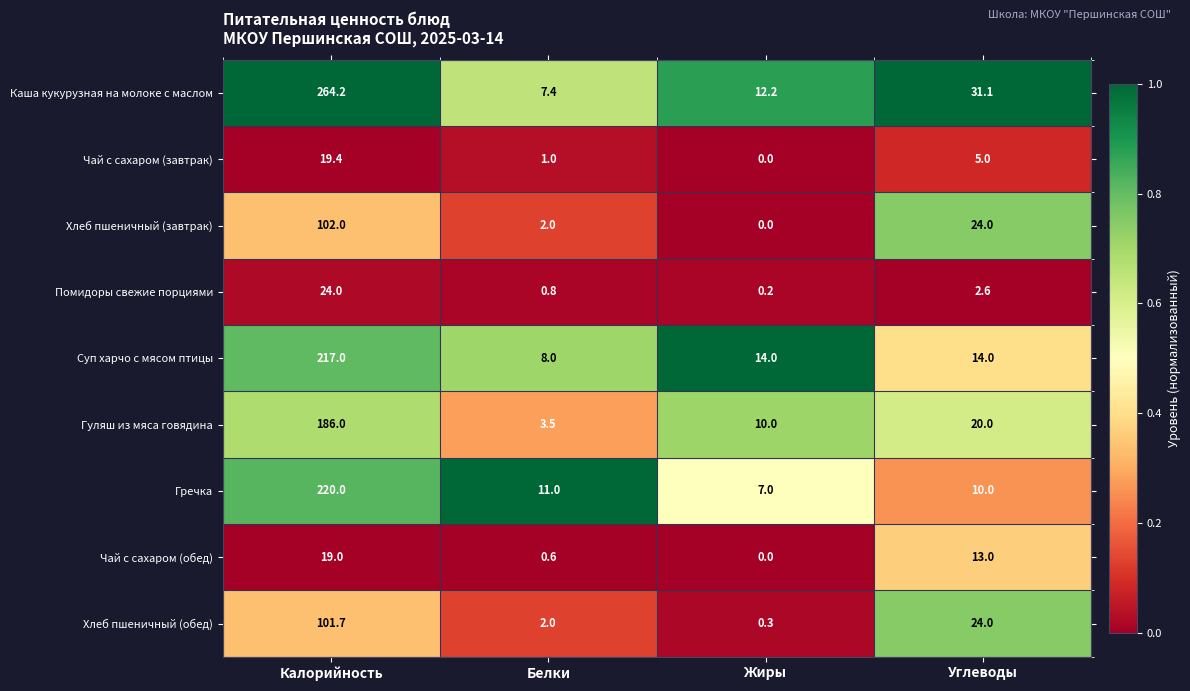

What is the difference between the highest and lowest values at Белки?

10.4